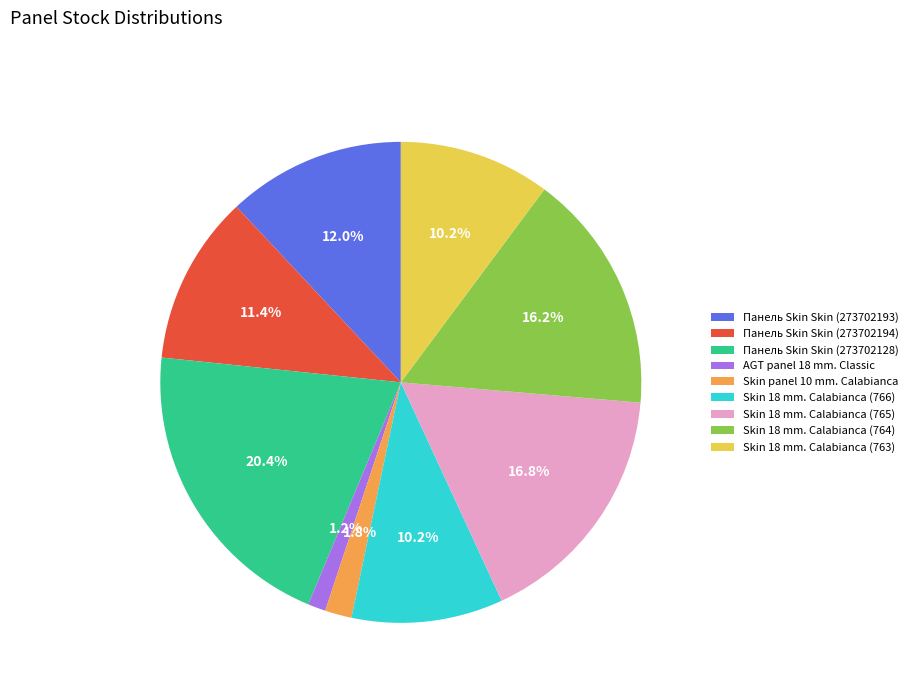

Combined, what portion of the pie is Панель Skin Skin (273702128) and Skin 18 mm. Calabianca (765)?

37.1%